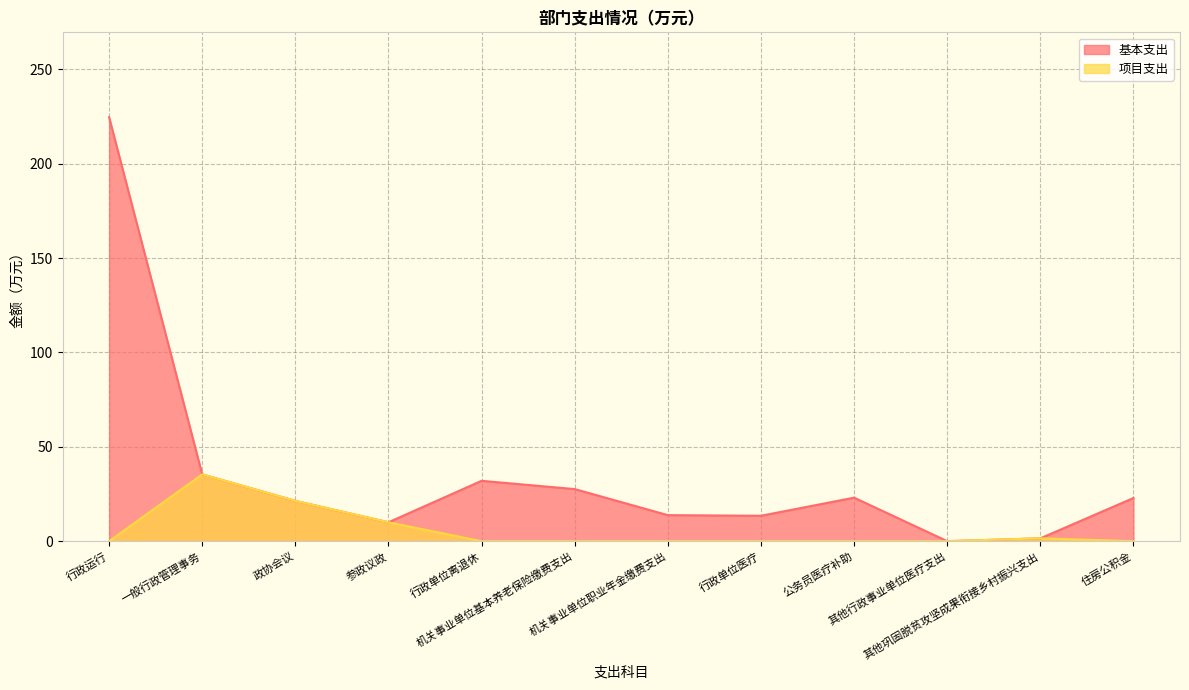

Where is 基本支出 nearest to the value 112?

一般行政管理事务